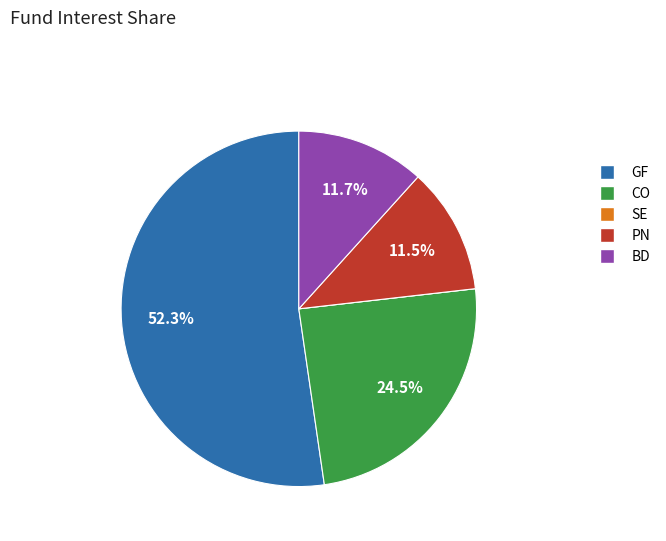

To the nearest percent, what is the combined percentage of PN and BD?

23%